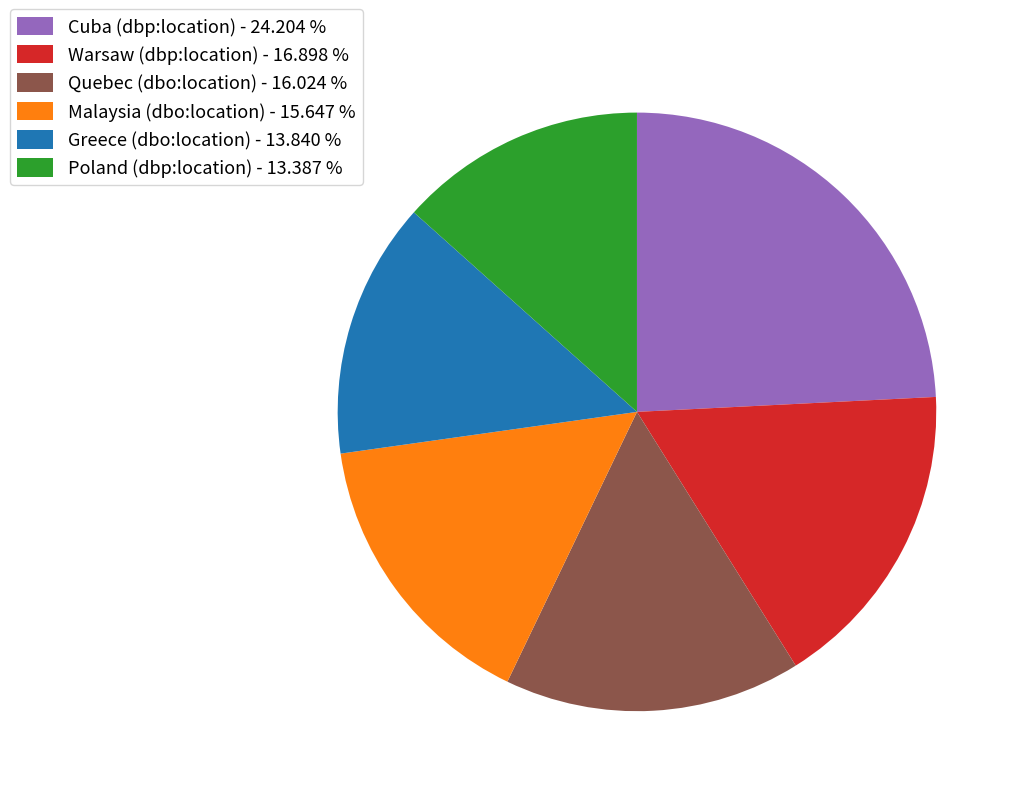

Is the sum of Poland (dbp:location) - 13.387 % and Warsaw (dbp:location) - 16.898 % greater than half?

No